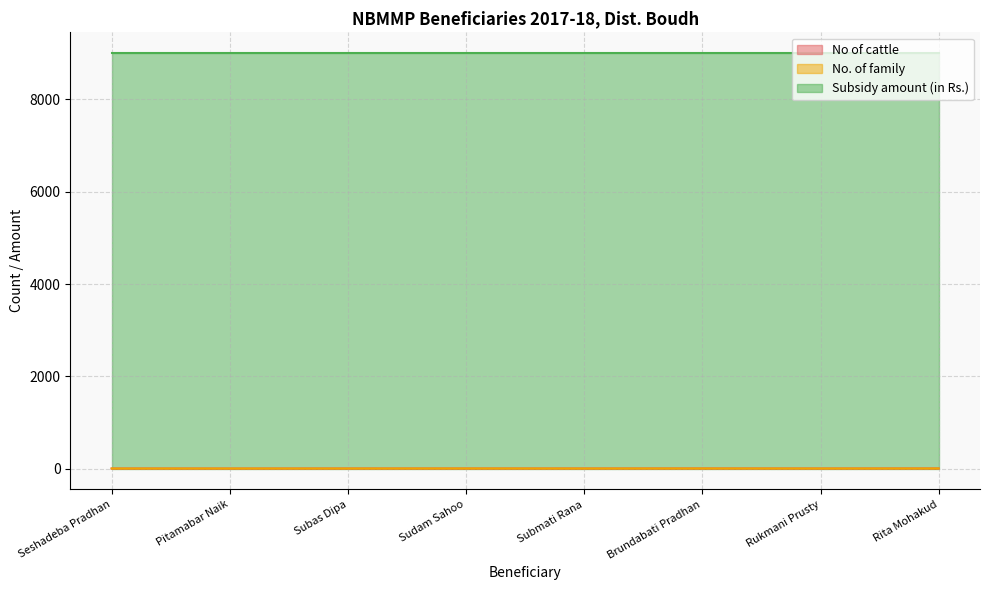

Is it true that Subsidy amount (in Rs.) equals 3804 at Sudam Sahoo?

False